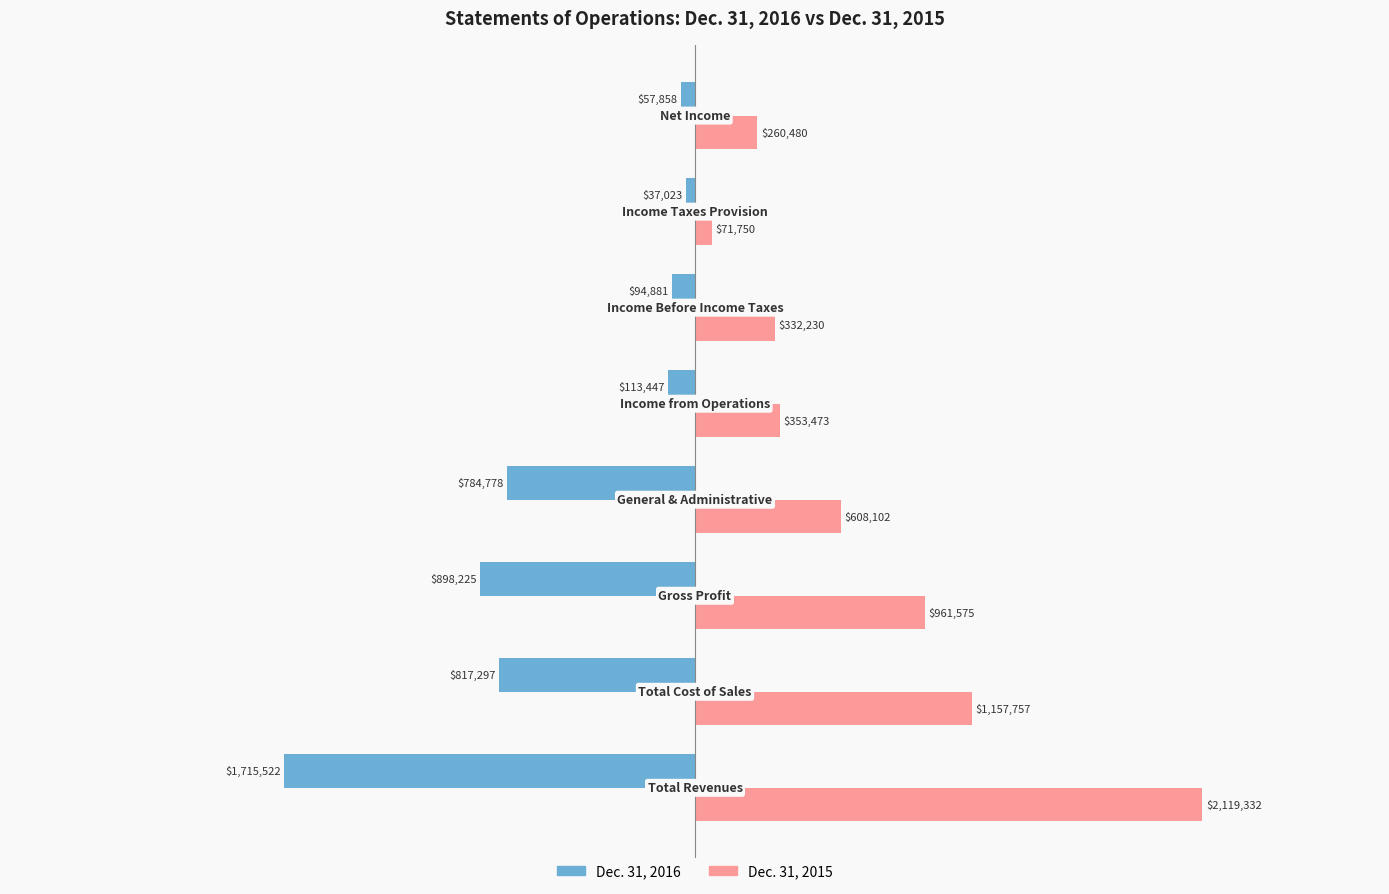

What is the average value of the Dec. 31, 2016 series?

-564879